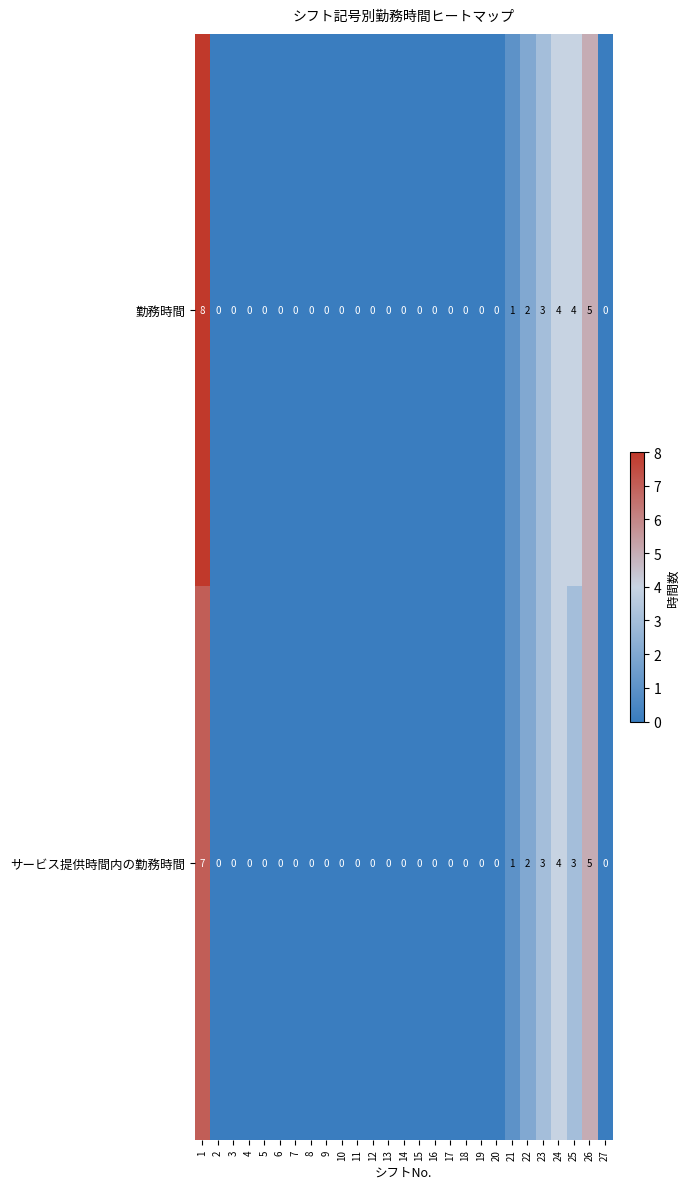

Which series has the widest spread of values?

勤務時間